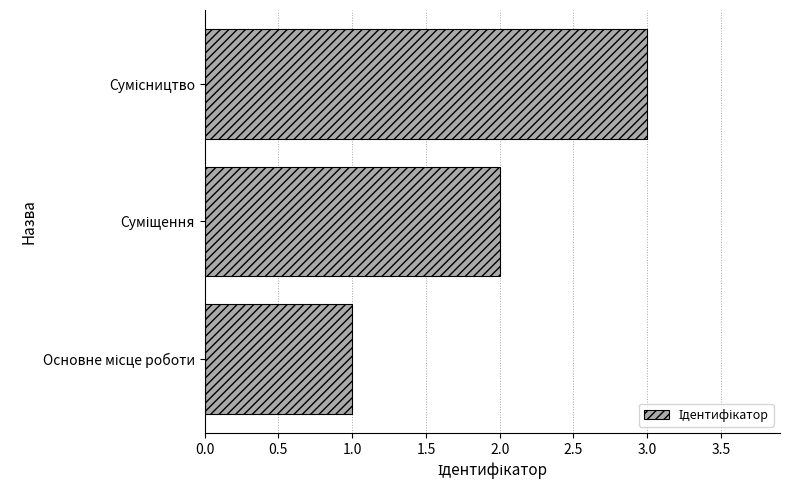

What is the difference between the second highest and minimum values?

1